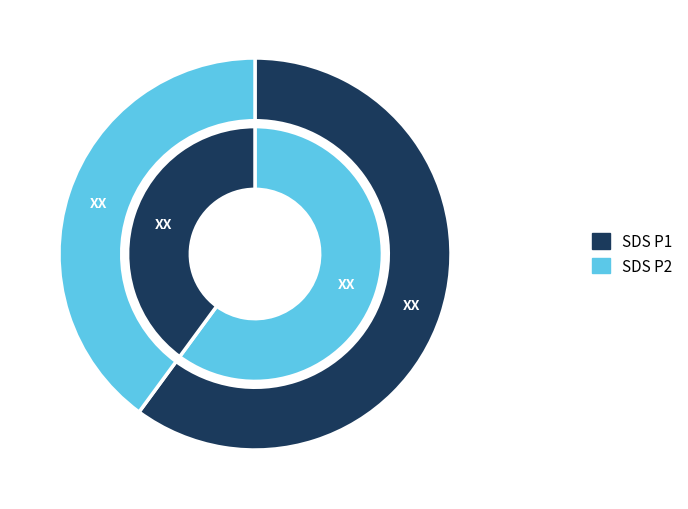

To the nearest percent, what is the average slice percentage?

50%